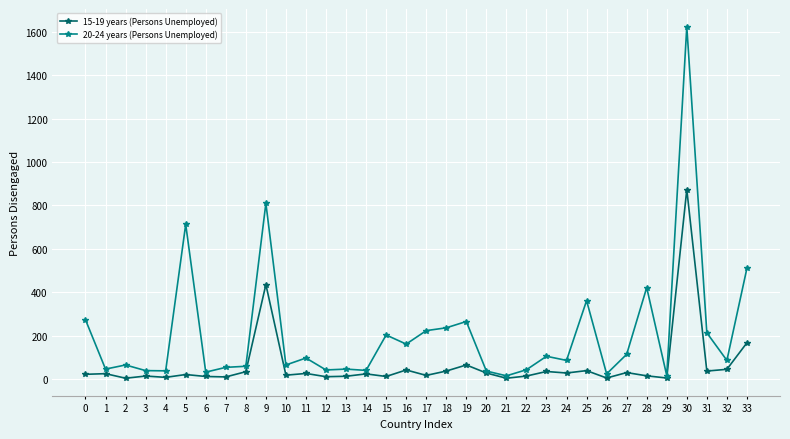

Rank the series by their maximum value, from lowest to highest.

15-19 years (Persons Unemployed), 20-24 years (Persons Unemployed)